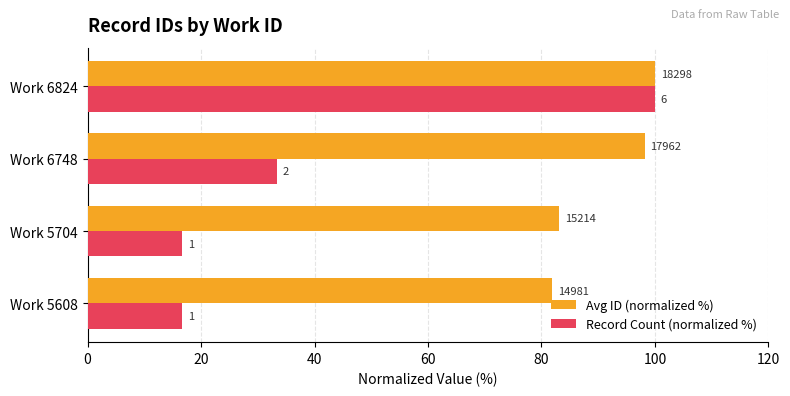

What is the value of the Record Count (normalized %) bar at the 3rd from the left?

33.3